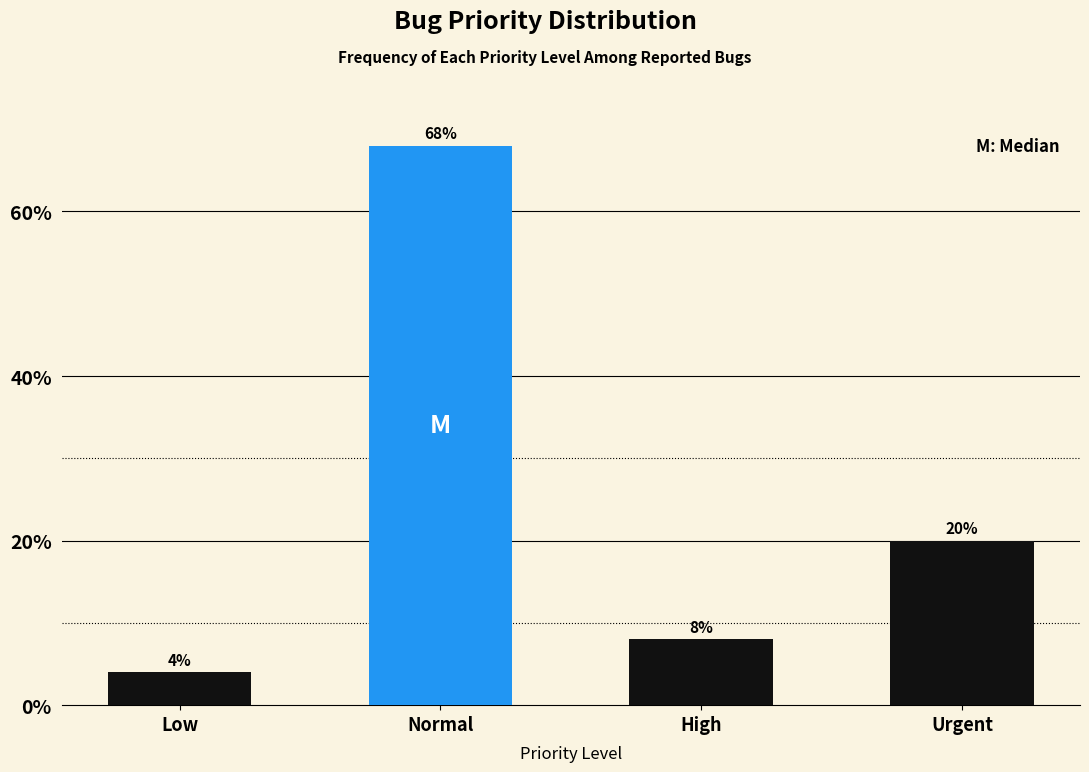

Reading right to left, what are all the values shown in this chart?

Urgent=20	High=8	Normal=68	Low=4